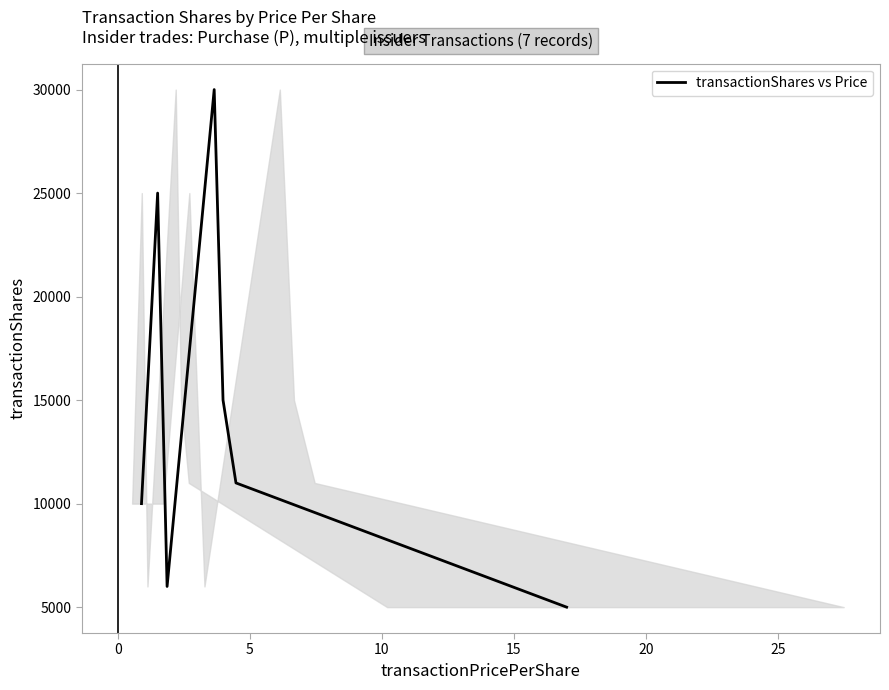

What is the smallest value displayed?

5000